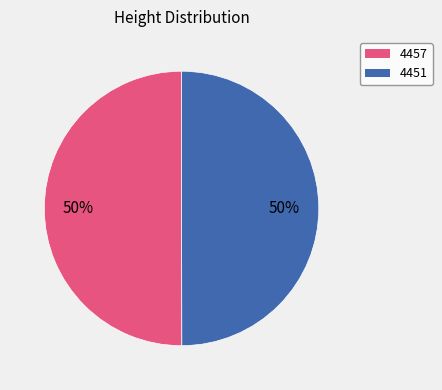

True or false: 4457 accounts for 36% of the total.

False